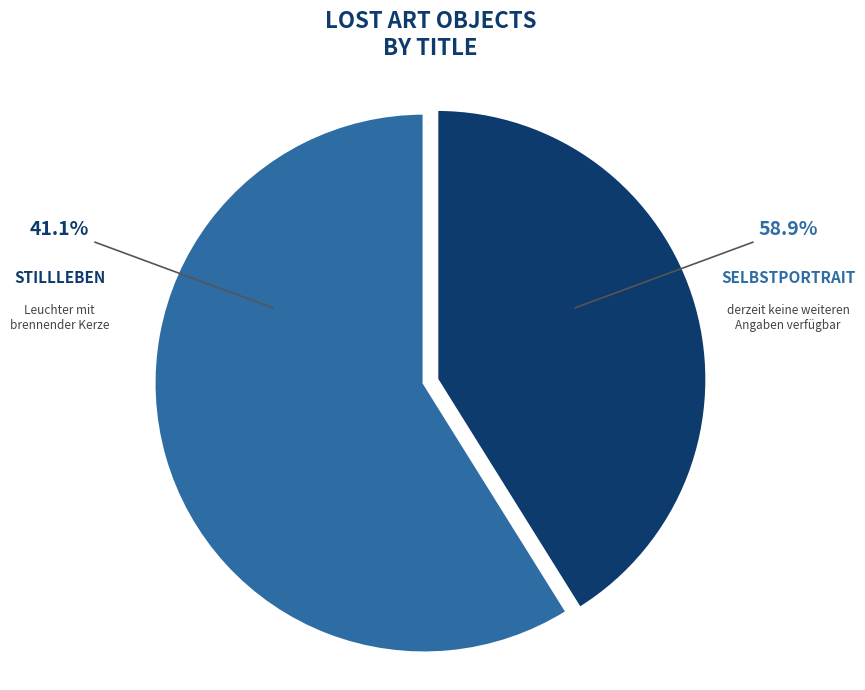

Count the number of slices in the pie.

2